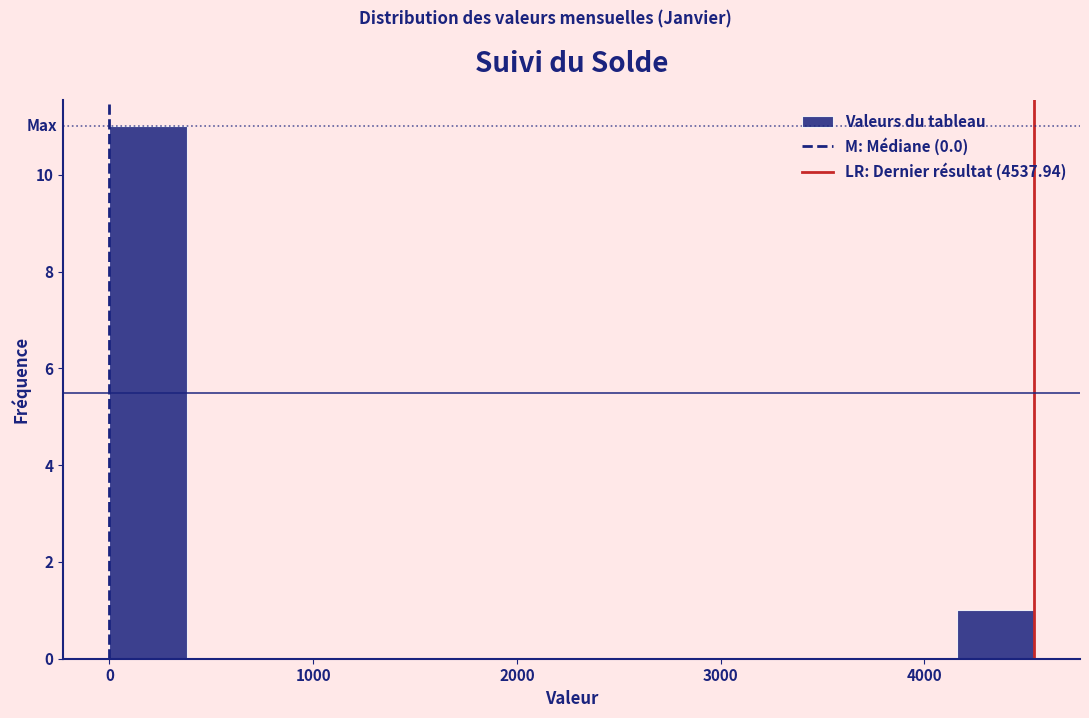

Around what value on the x-axis is the tallest bar? Give the approximate position of its centre, as read against the axis.

200